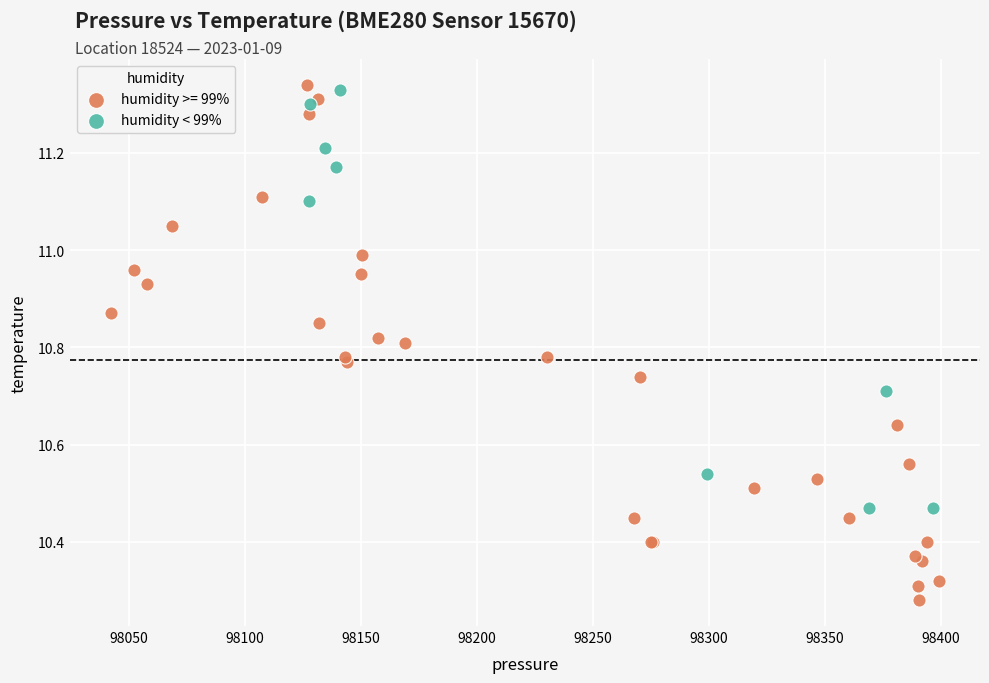

Which series has the largest Y range (max minus min)?

humidity >= 99%